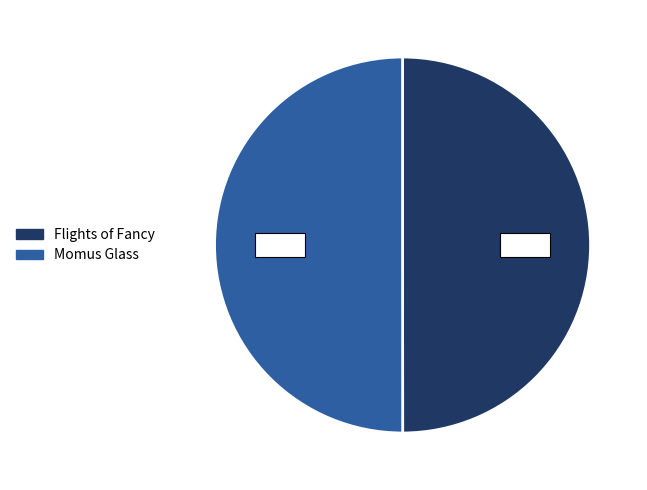

Do Flights of Fancy and Momus Glass together represent more than half of the pie?

Yes